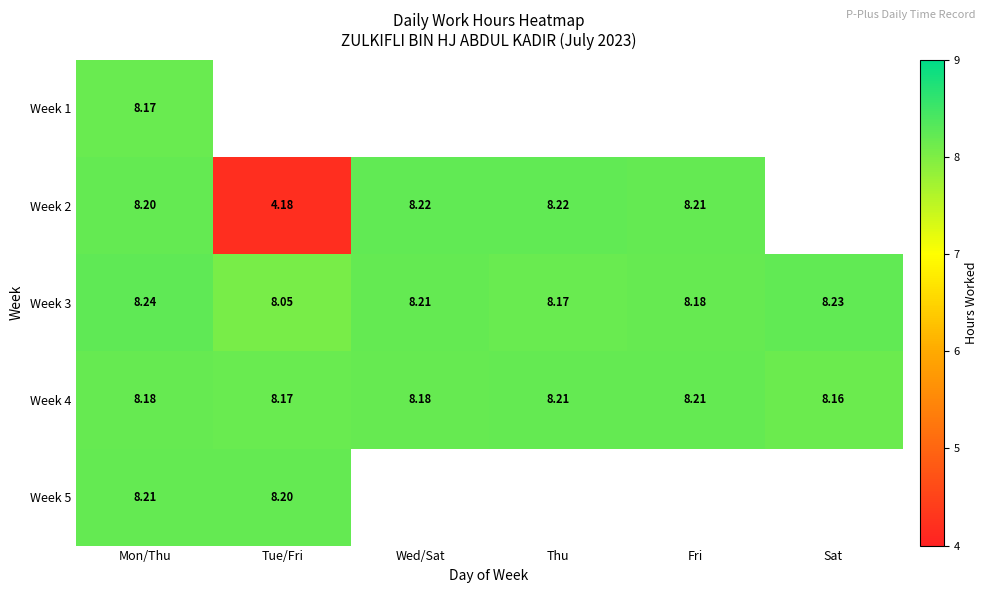

What is the sum of the Week 4 values at Thu and Tue/Fri?

16.4